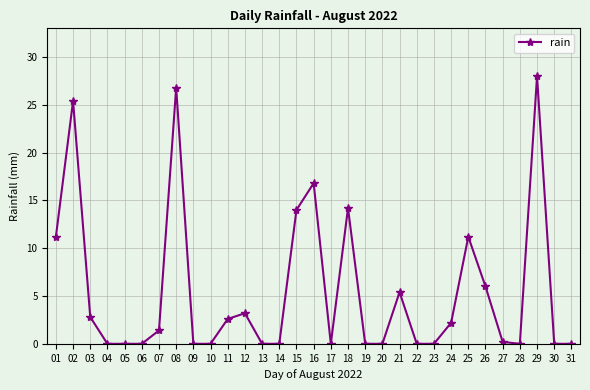

How many categories are shown in the chart?

31